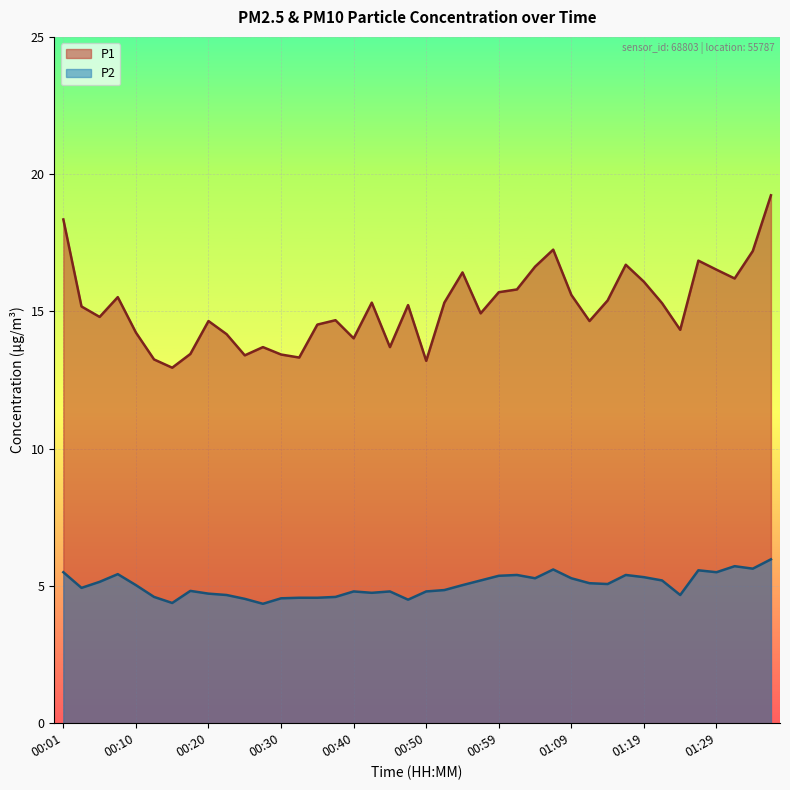

Reading left to right, what are all the values shown in this chart?

P1: 18.4	15.2	14.8	15.5	14.2	13.2	12.9	13.4	14.7	14.2	13.4	13.7	13.4	13.3	14.5	14.7	14.0	15.3	13.7	15.2	13.2	15.3	16.4	14.9	15.7	15.8	16.6	17.2	15.6	14.7	15.4	16.7	16.1	15.3	14.3	16.9	16.5	16.2	17.2	19.2
P2: 5.5	4.9	5.2	5.4	5.0	4.6	4.4	4.8	4.7	4.7	4.5	4.3	4.5	4.6	4.6	4.6	4.8	4.8	4.8	4.5	4.8	4.8	5.0	5.2	5.4	5.4	5.3	5.6	5.3	5.1	5.1	5.4	5.3	5.2	4.7	5.6	5.5	5.7	5.6	6.0